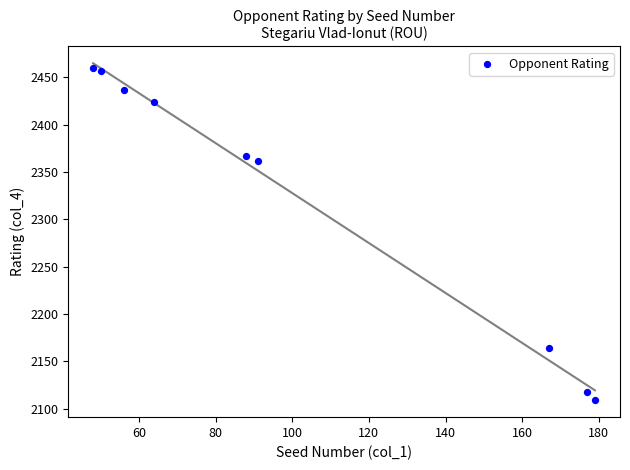

What is the range of X values (max minus min)?

131